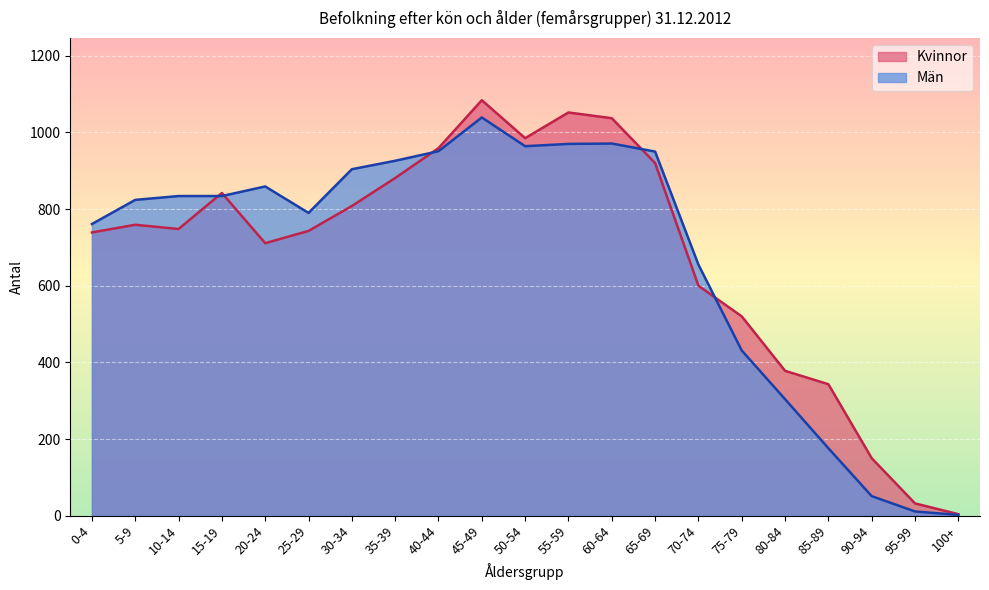

What is the minimum value shown in the chart?

2